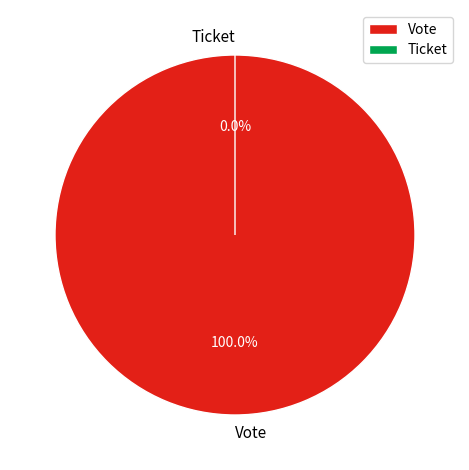

True or false: Vote accounts for 100% of the total.

True